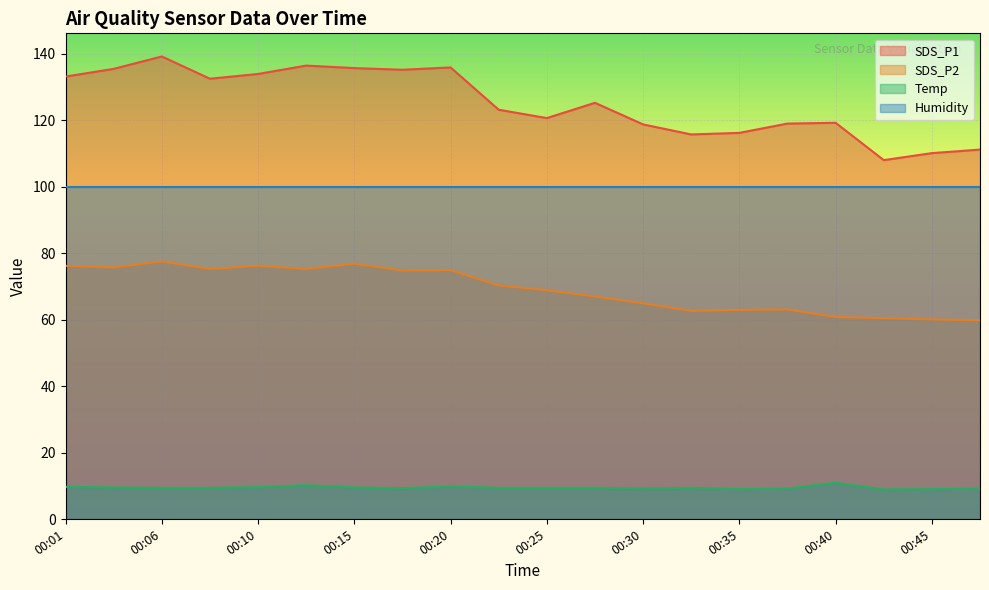

Where is the first local maximum for SDS_P1?

00:06